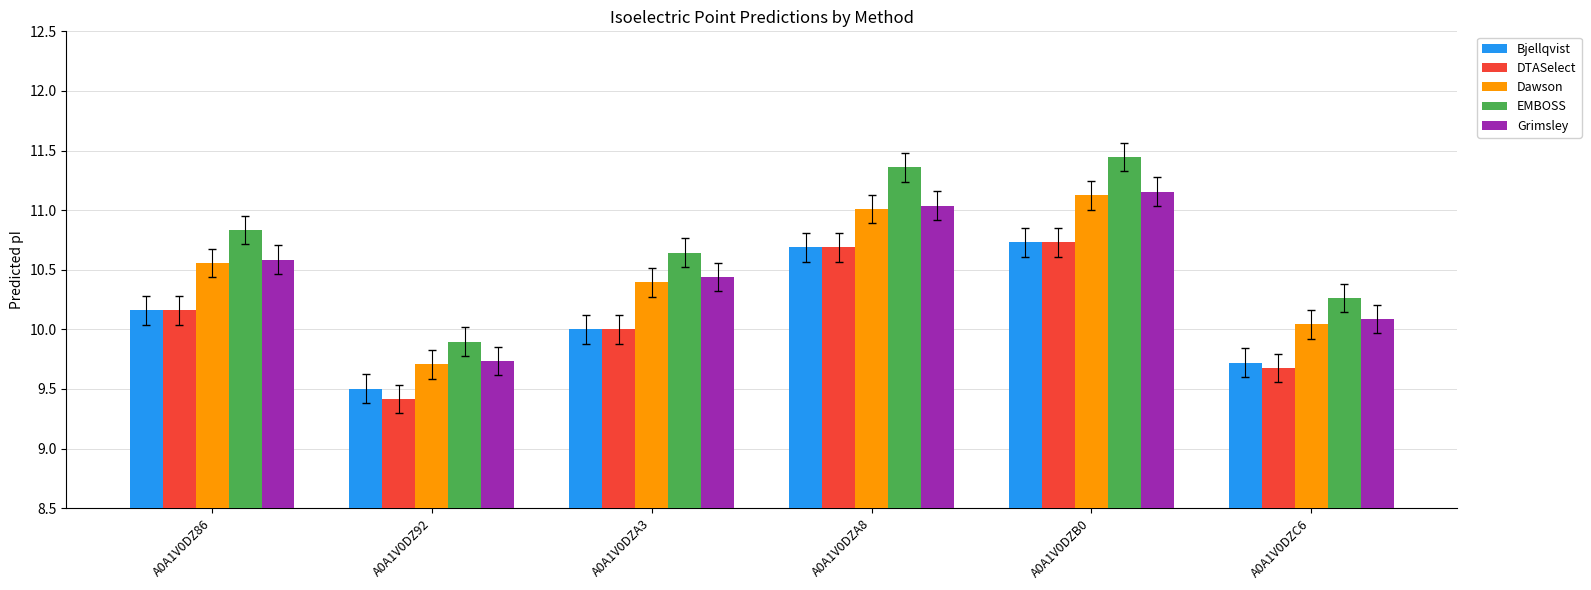

What position from the left is A0A1V0DZC6?

6